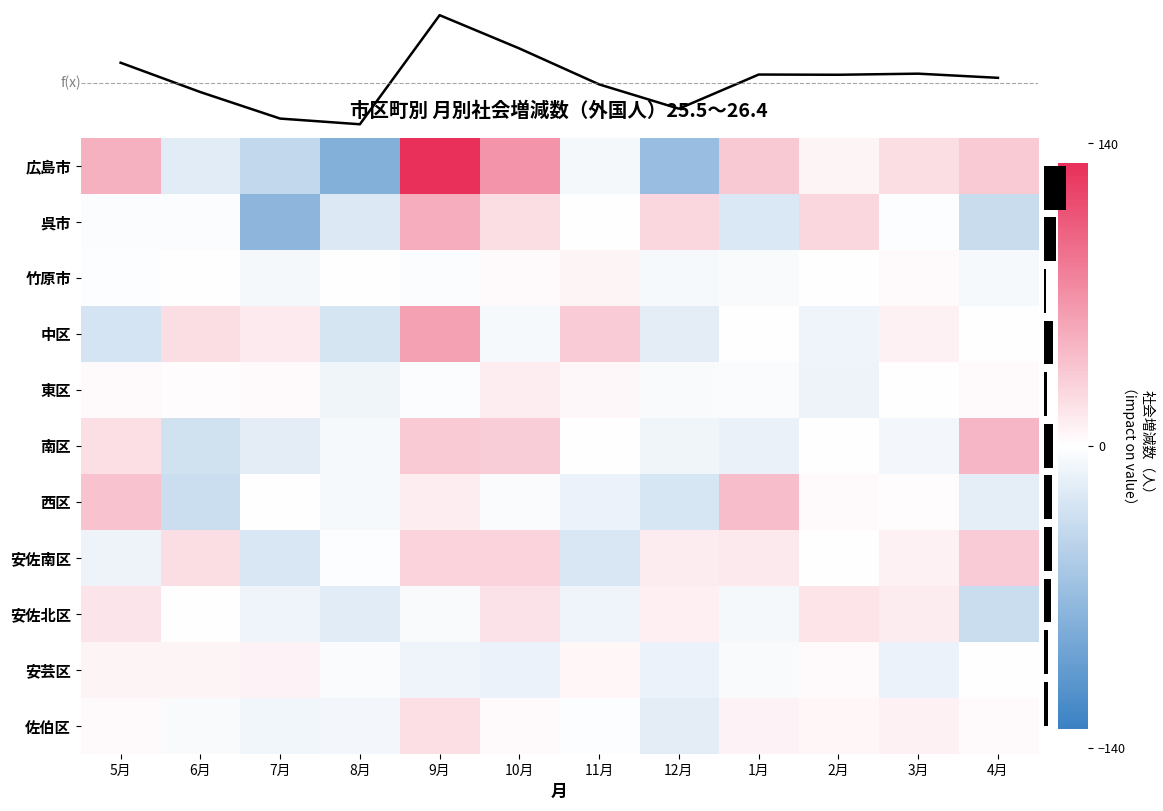

Which category has the lowest value across all series?

8月